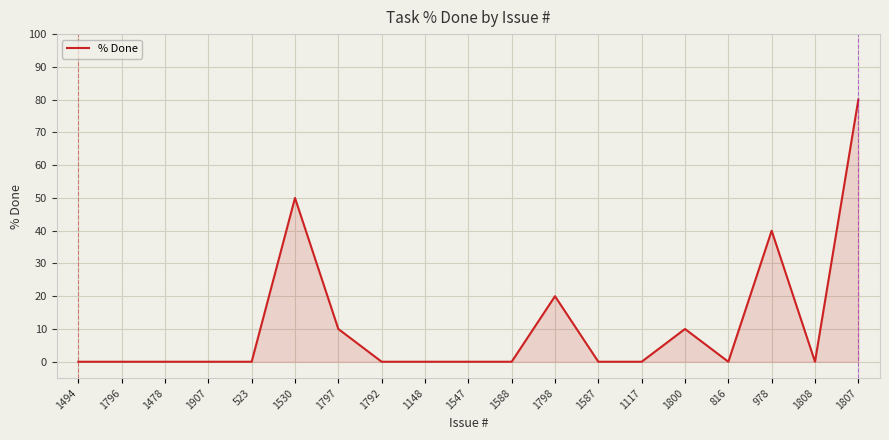

What is the change in value from 1478 to 1530?

+50